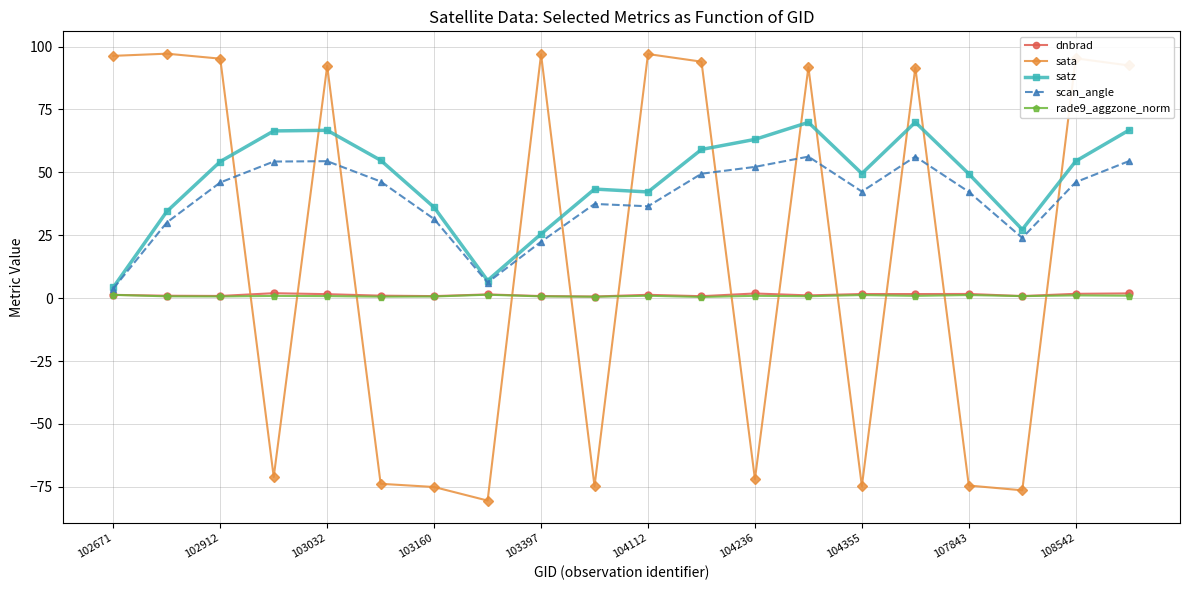

What is the maximum value for scan_angle?

56.3